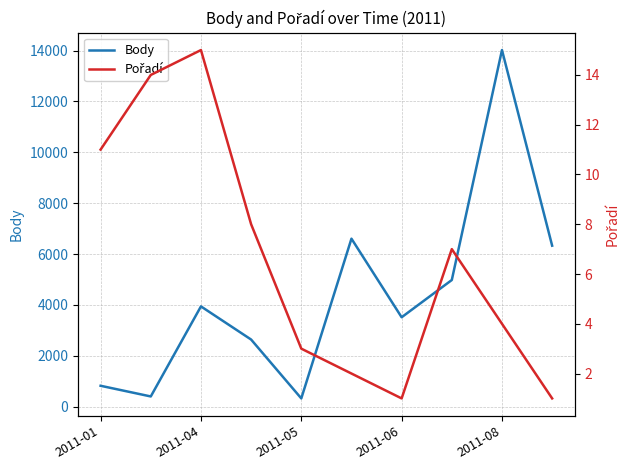

The value of Body at 2011-05 is 6818. True or false?

False